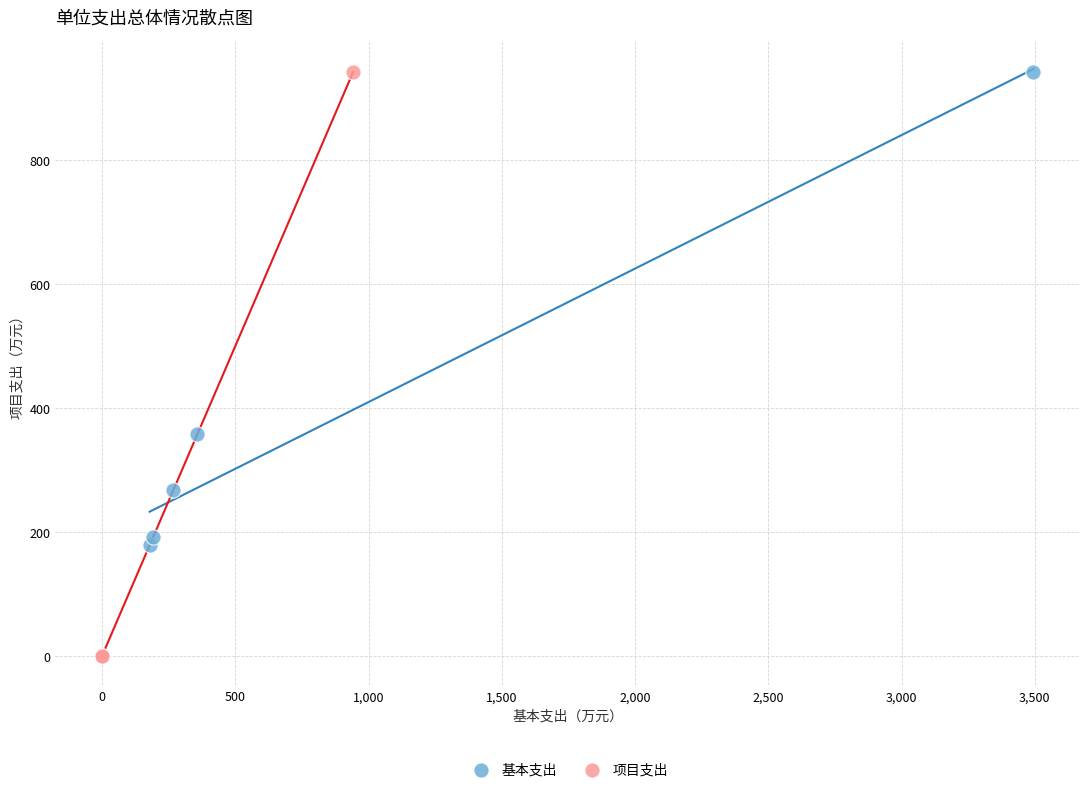

Which series has the widest spread of Y values?

项目支出